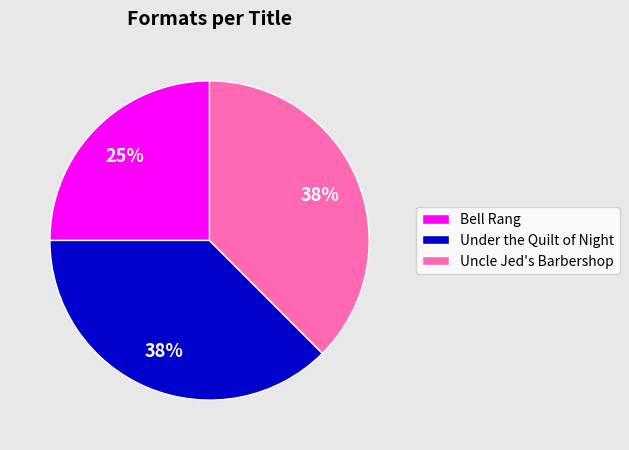

Do Under the Quilt of Night and Uncle Jed's Barbershop together represent more than half of the pie?

Yes